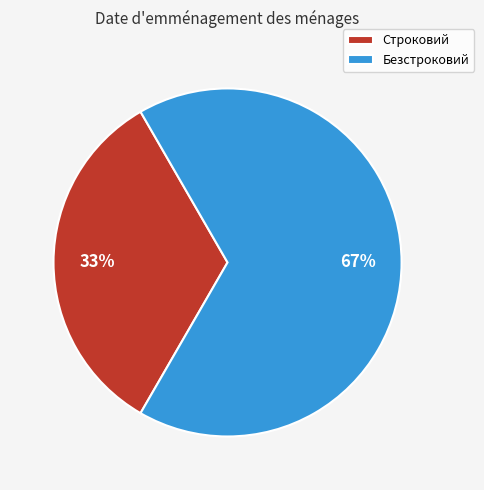

Which category has the biggest portion of the pie?

Безстроковий